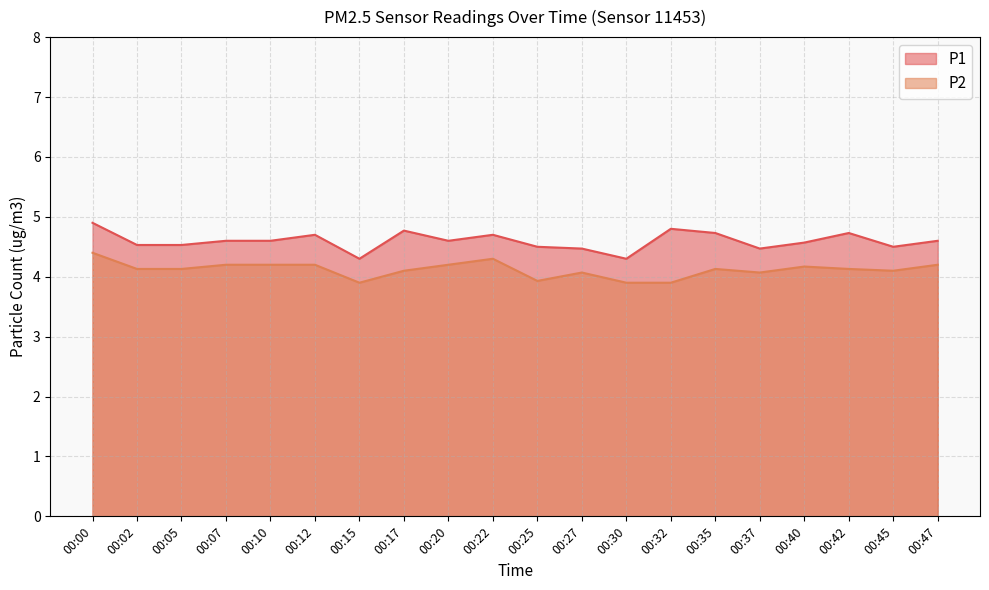

What value does the P1 series have at 00:17?

4.8